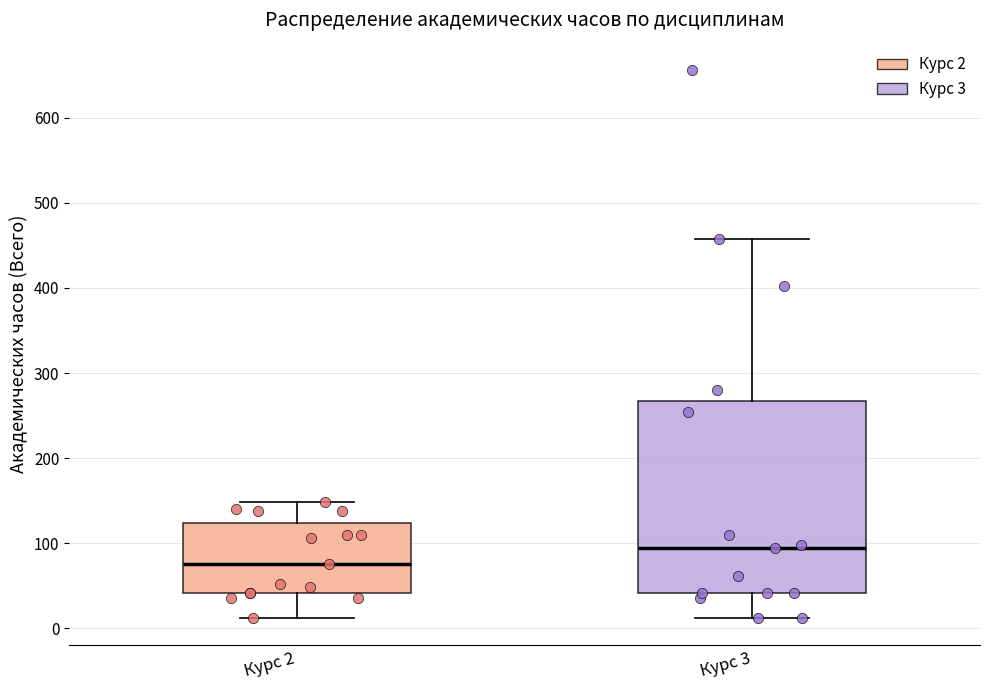

Reading left to right, transcribe this box plot: for each box, give where its median line is, the range the box spans, and where its two whiskers end, as read against the y-axis. The values are not printed on the chart, so give them approximately, as read against the axis.

Курс 2: median 80, box 40 to 120, whiskers 10 to 150
Курс 3: median 90, box 40 to 270, whiskers 10 to 460